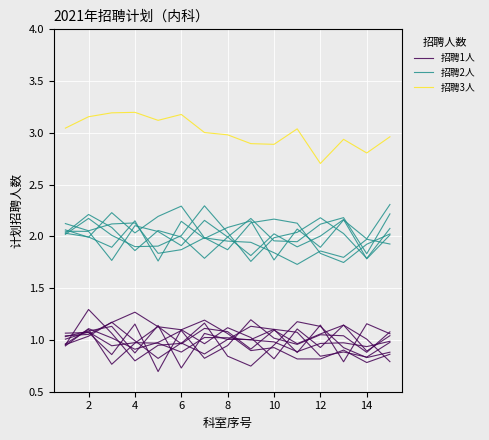

What is the label of the 14th point from the right?

2